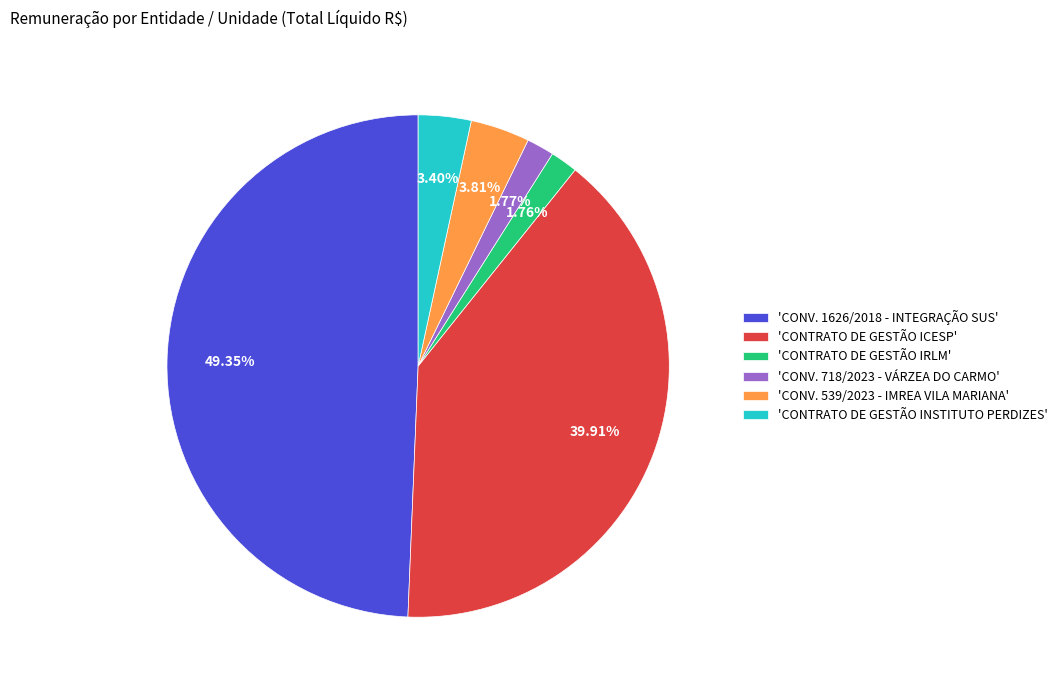

Is there any slice that represents more than half of the pie?

No